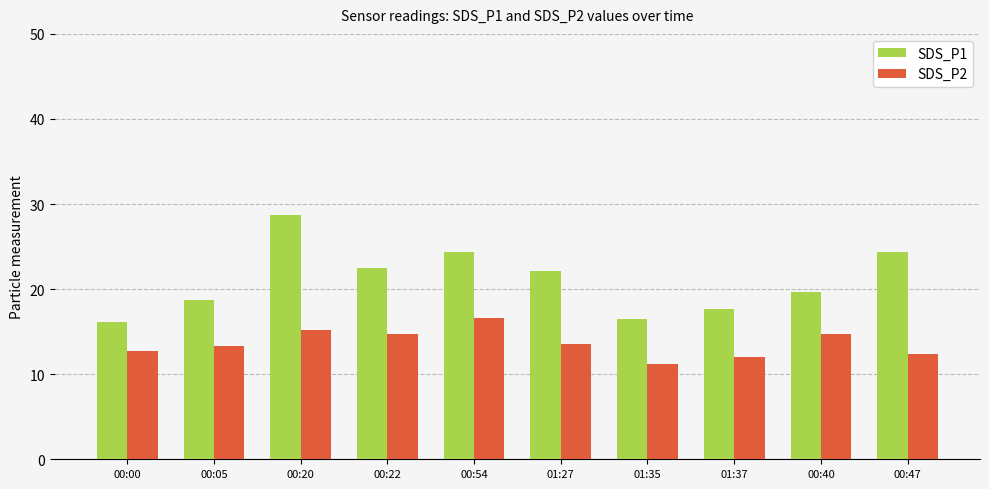

Read the SDS_P2 value at 00:40.

14.8